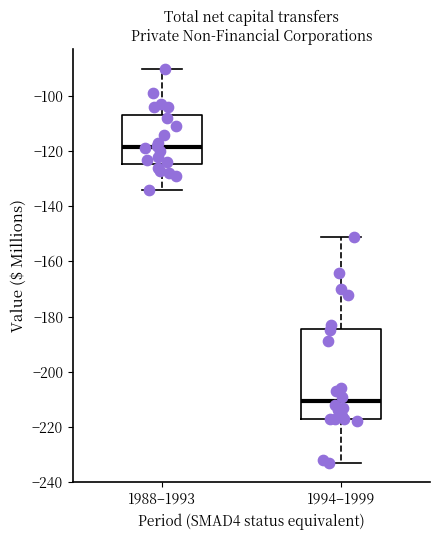

Which box's median line is the highest?

1988–1993